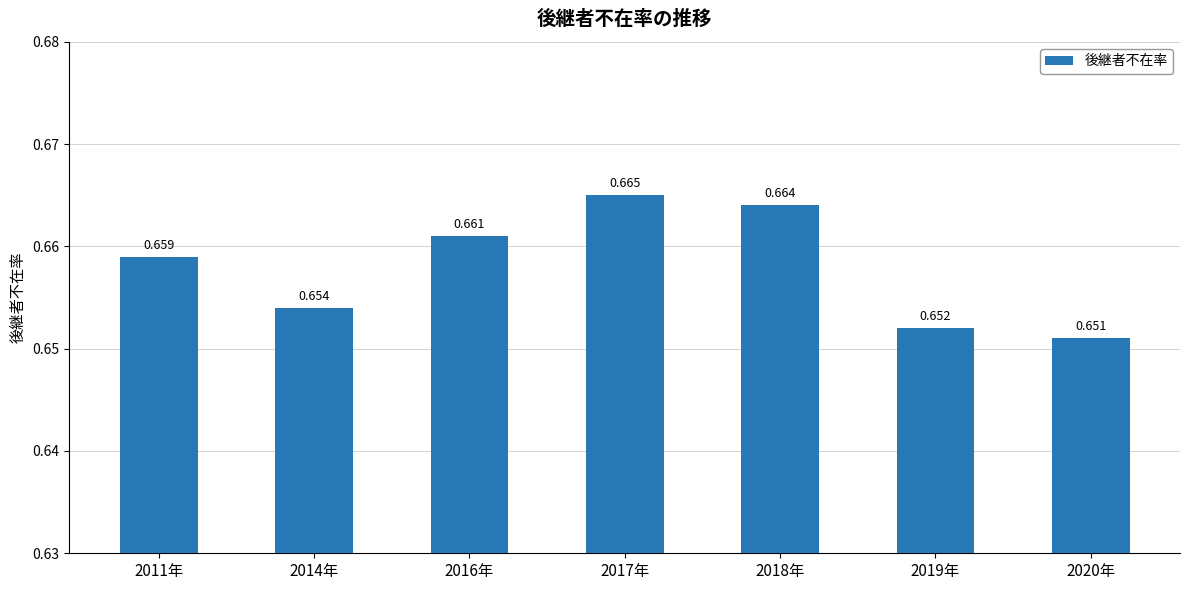

The value at 2020年 is 0.7. True or false?

True